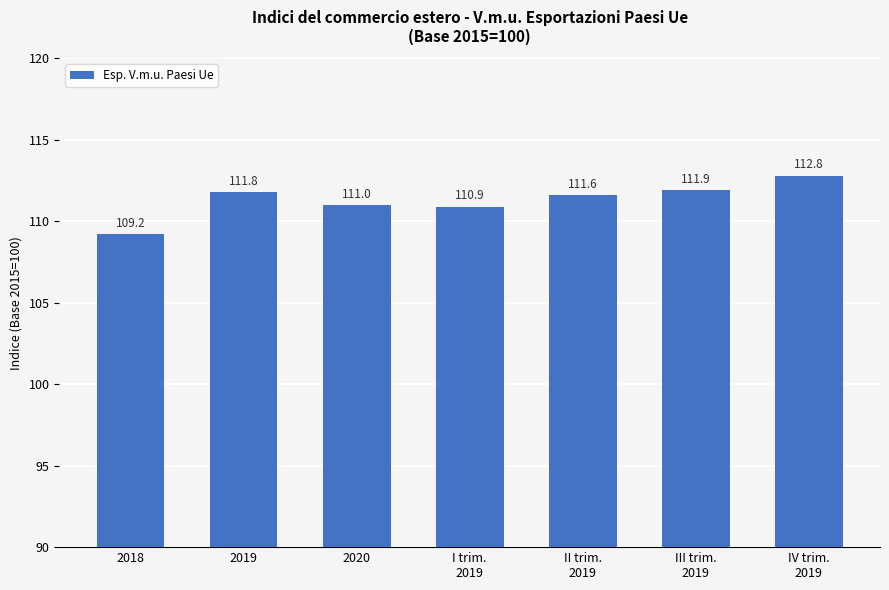

What is the label of the 7th bar from the left?

IV trim.
2019